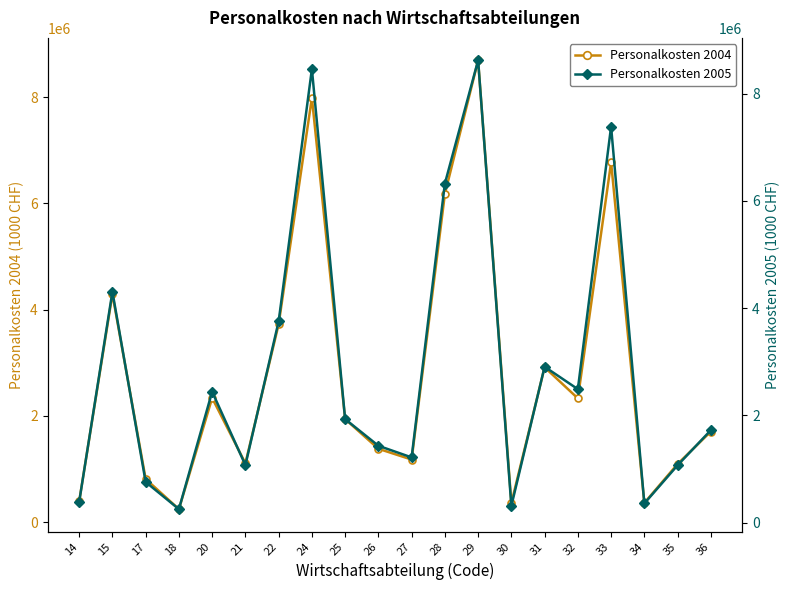

What is the sum of all Personalkosten 2004 values?

55775979